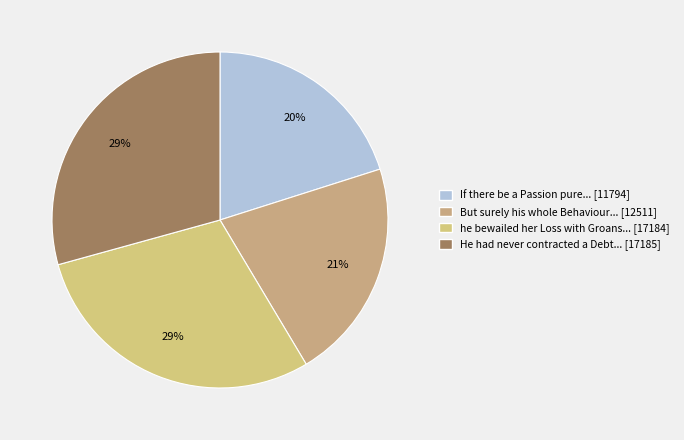

Is there a majority slice in this chart?

No